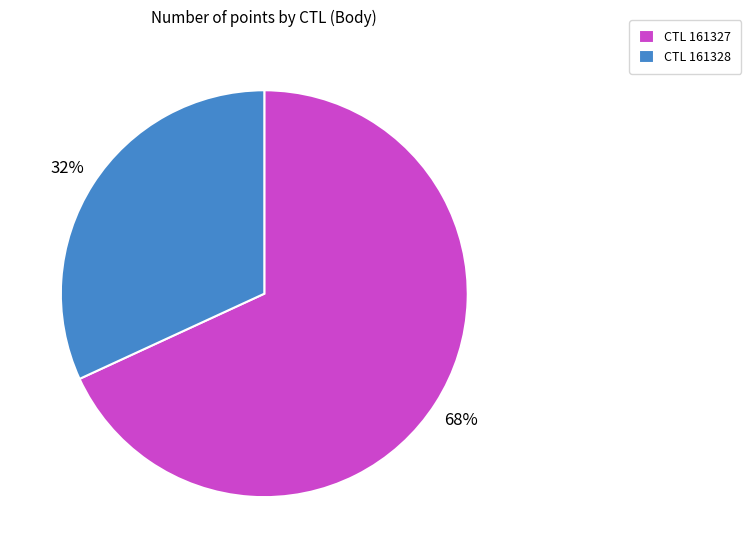

Which category has the biggest portion of the pie?

CTL 161327